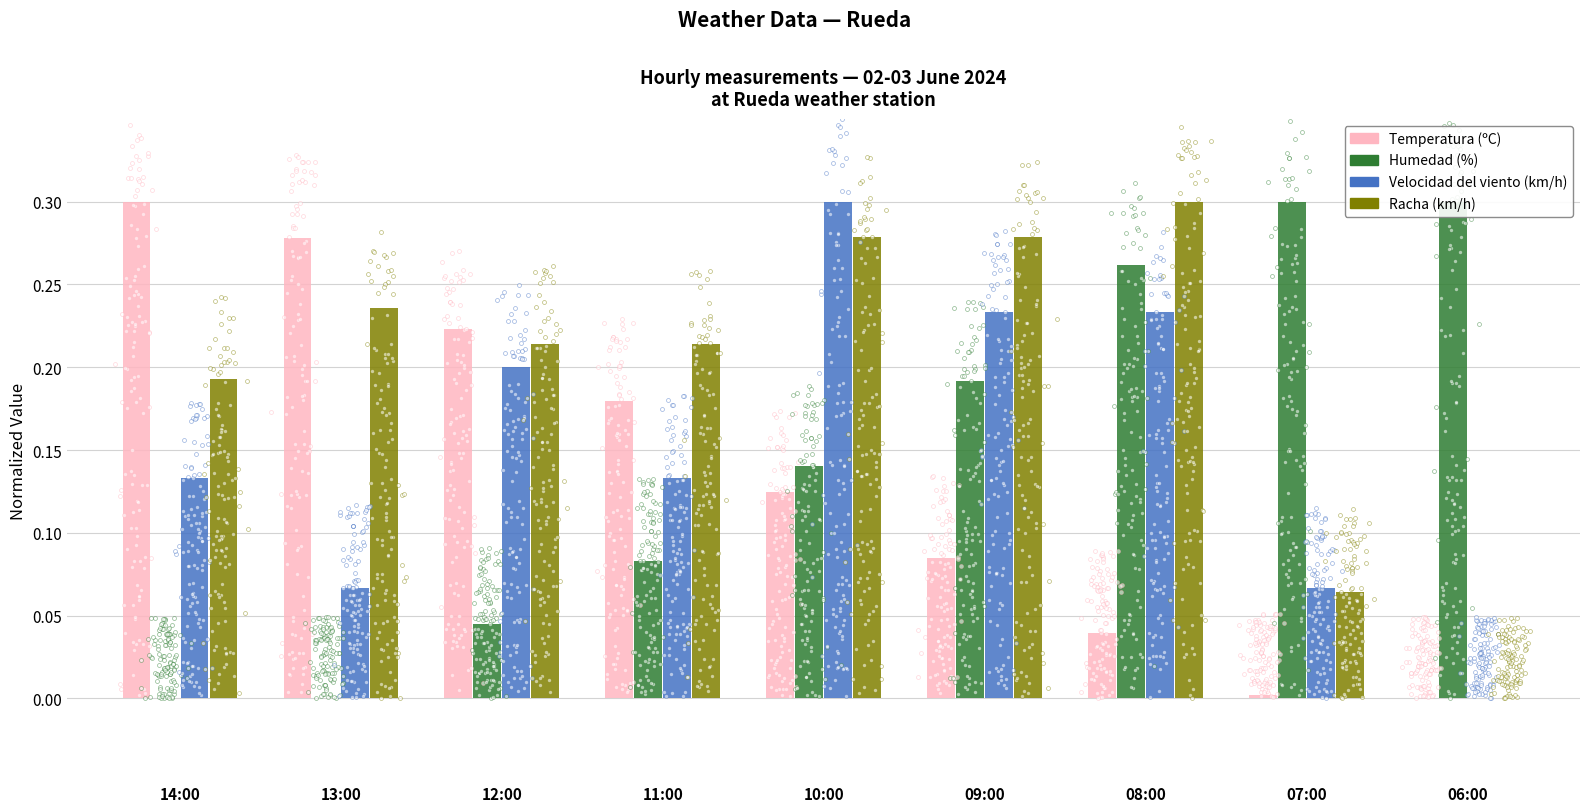

Which series has the largest Y range (max minus min)?

Temperatura (ºC)